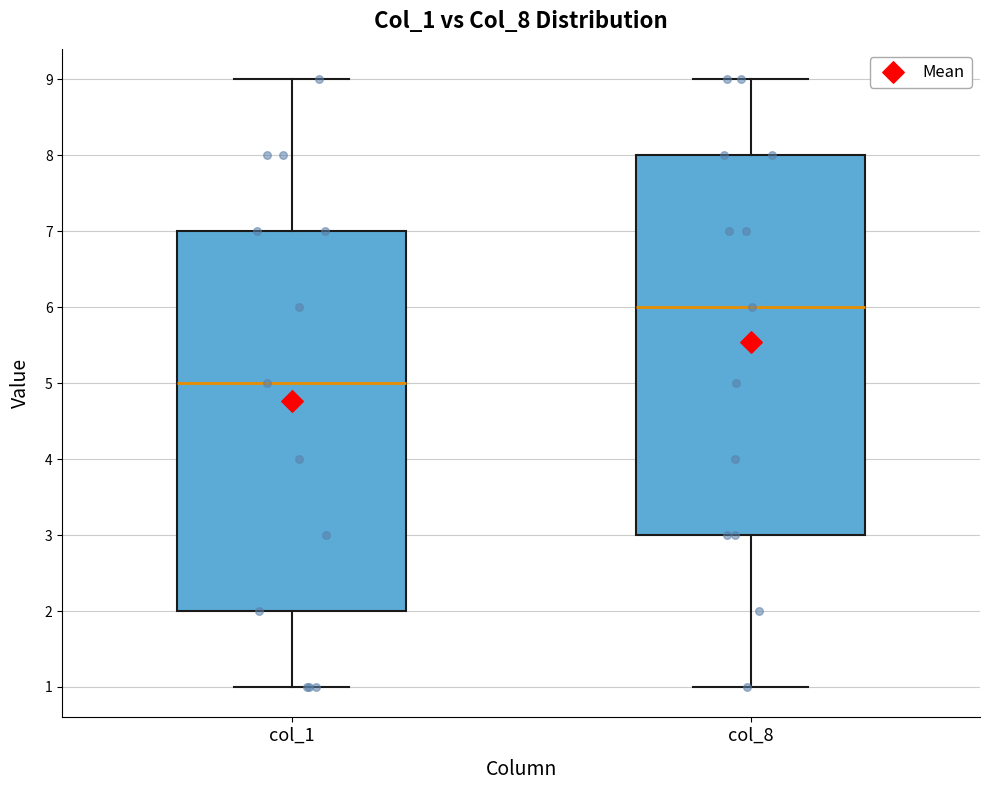

Reading left to right, read every box against the y-axis: the position of its median line, the range the box covers, and the ends of its whiskers. The values are not printed on the chart, so give them approximately, as read against the axis.

col_1: median 5, box 2 to 7, whiskers 1 to 9
col_8: median 6, box 3 to 8, whiskers 1 to 9